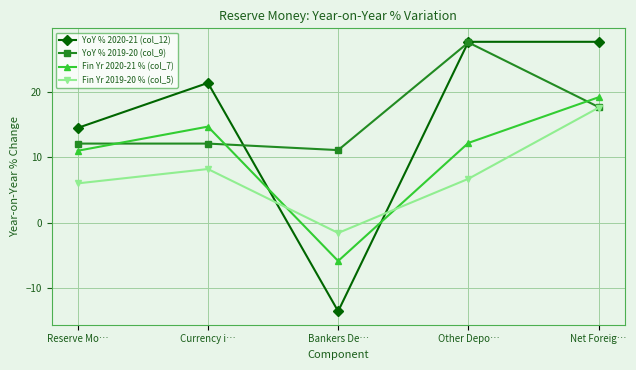

What is the spread (max minus min) of values at Currency i…?

13.2